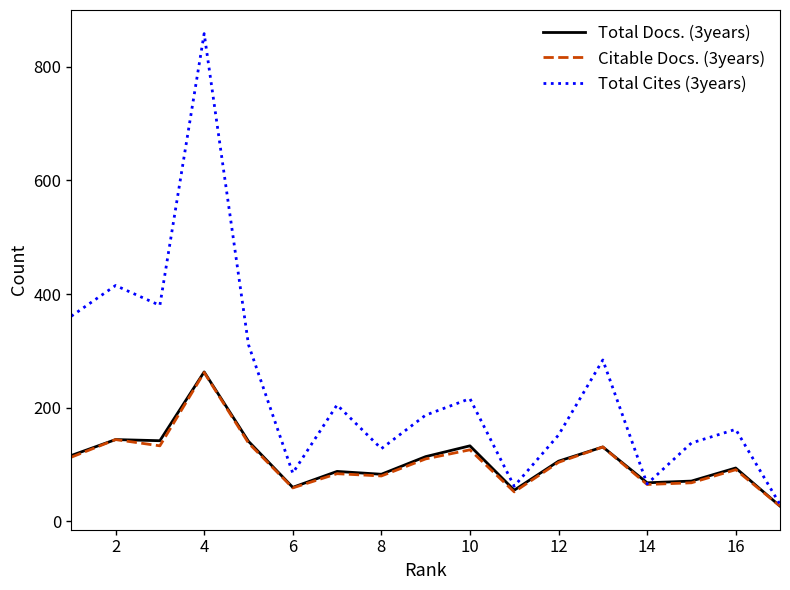

What is the highest value of the Total Cites (3years) series?

858